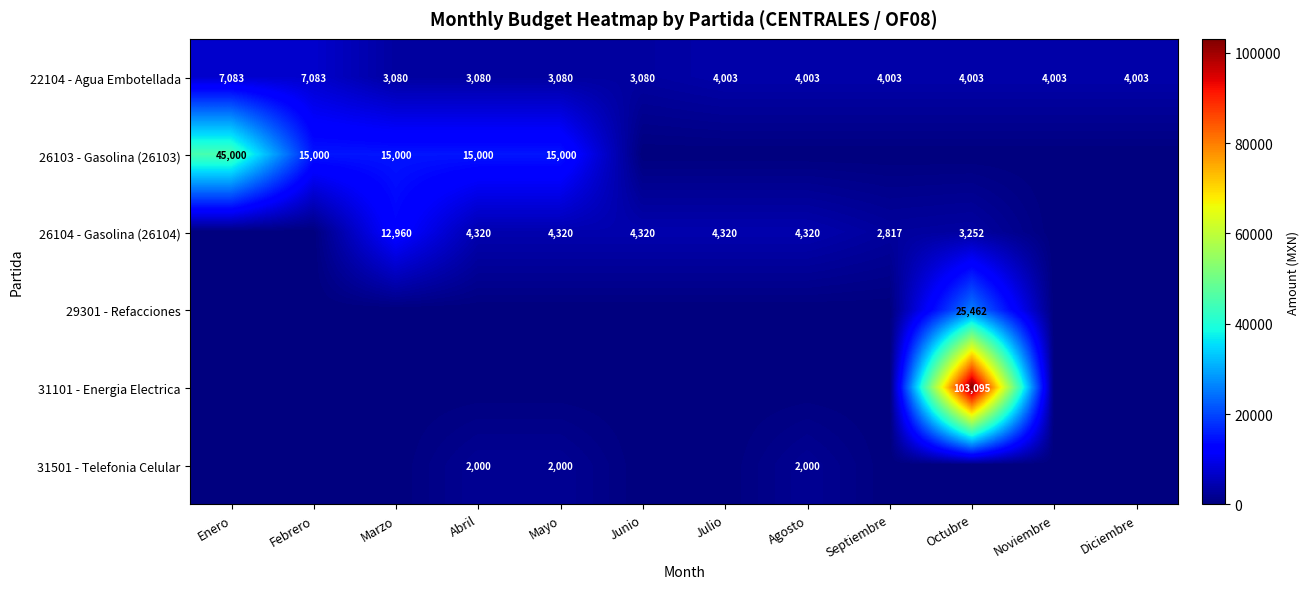

What is the maximum value for 22104 - Agua Embotellada?

7083